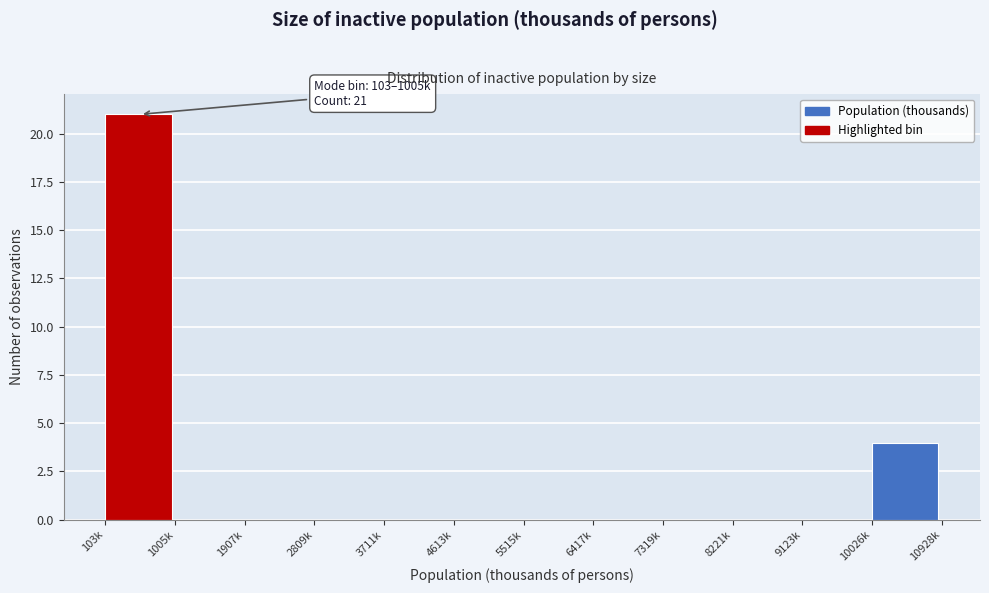

Reading right to left, transcribe all the data shown in this chart.

10026k=4	9123k=0	8221k=0	7319k=0	6417k=0	5515k=0	4613k=0	3711k=0	2809k=0	1907k=0	1005k=0	103k=21